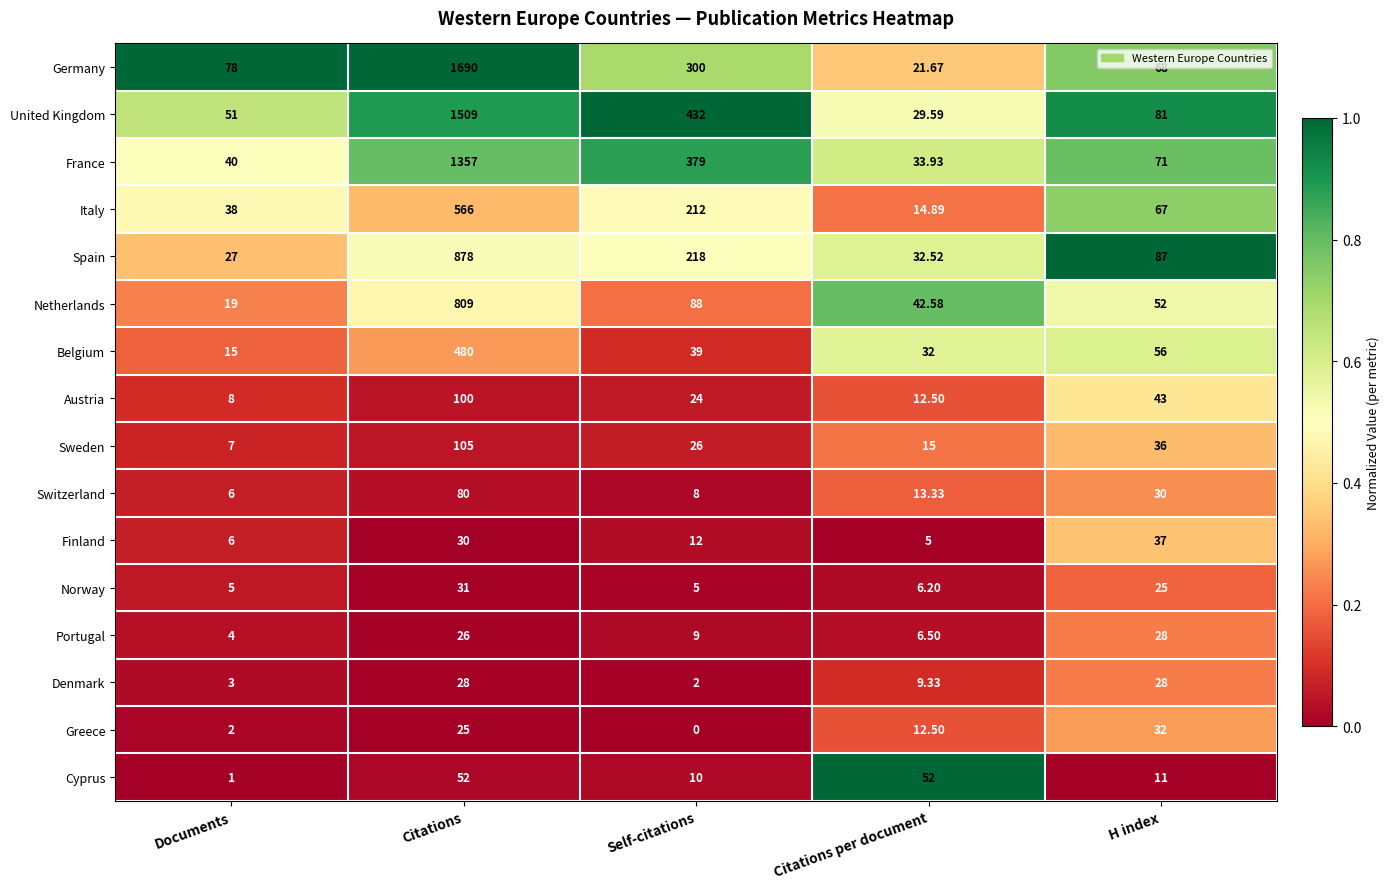

At which label is Belgium closest to 247?

H index